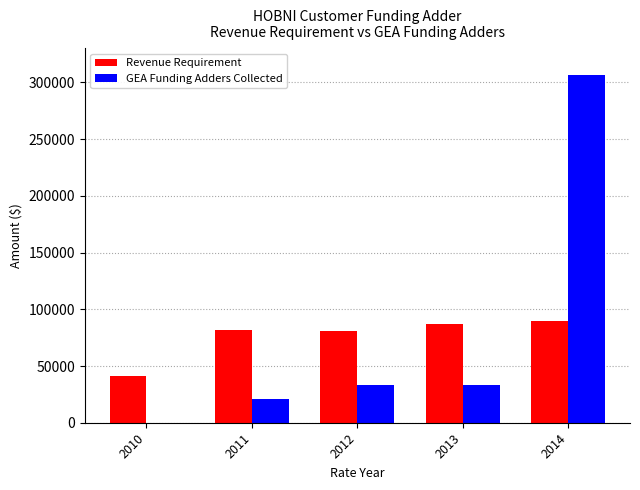

The value of Revenue Requirement at 2013 is 150470.8. True or false?

False